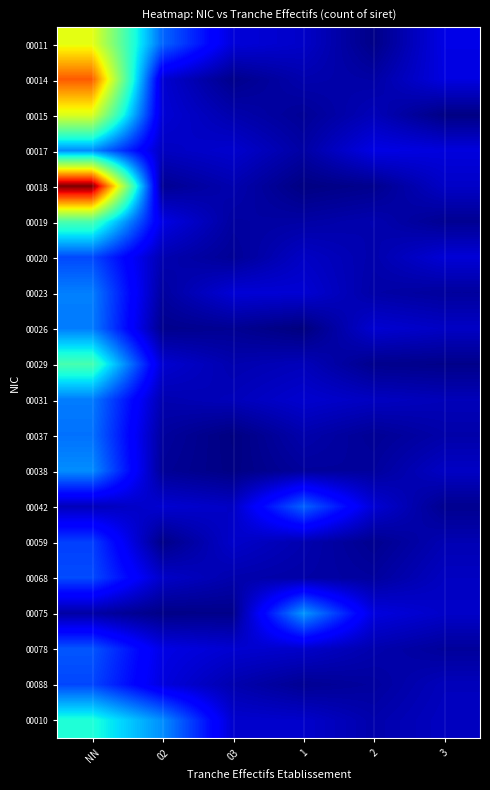

What is the spread (max minus min) of values at 2?

0.4